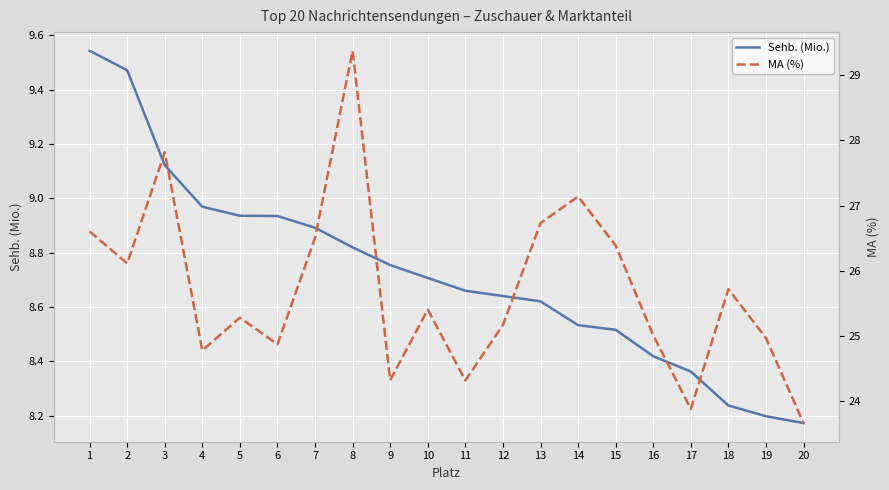

True or false: MA (%) has a value of 24.8 at 4.

True